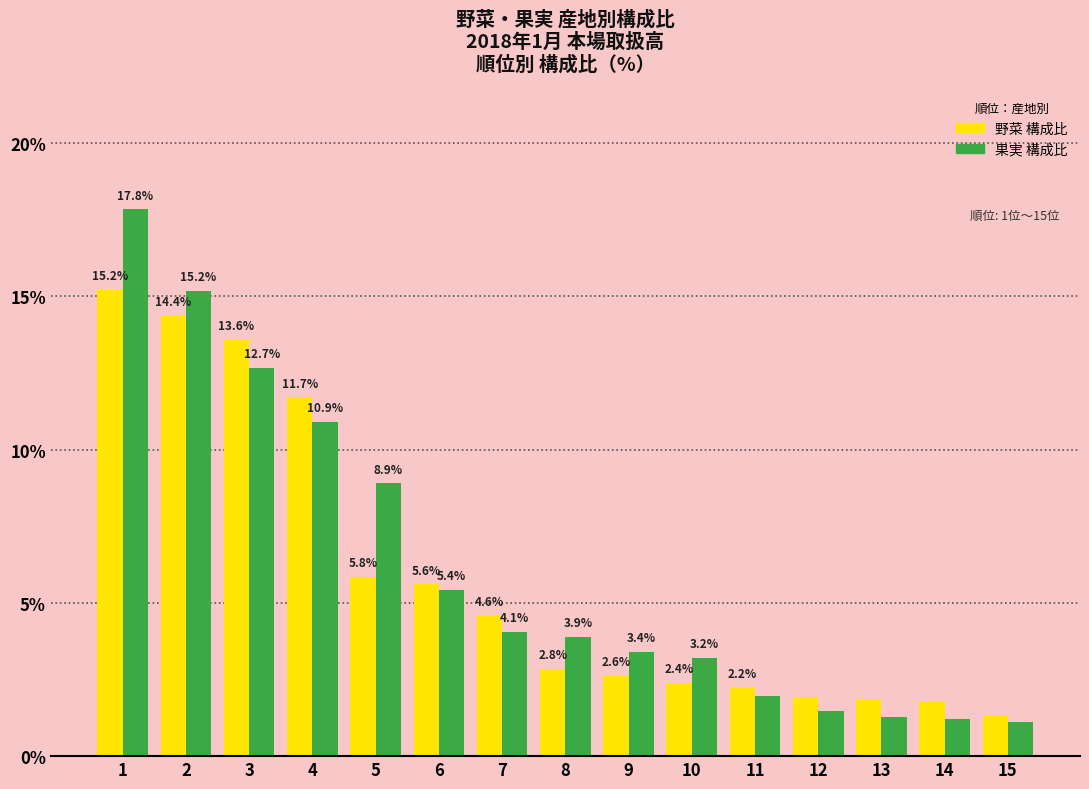

At how many categories does at least one series exceed 11?

4